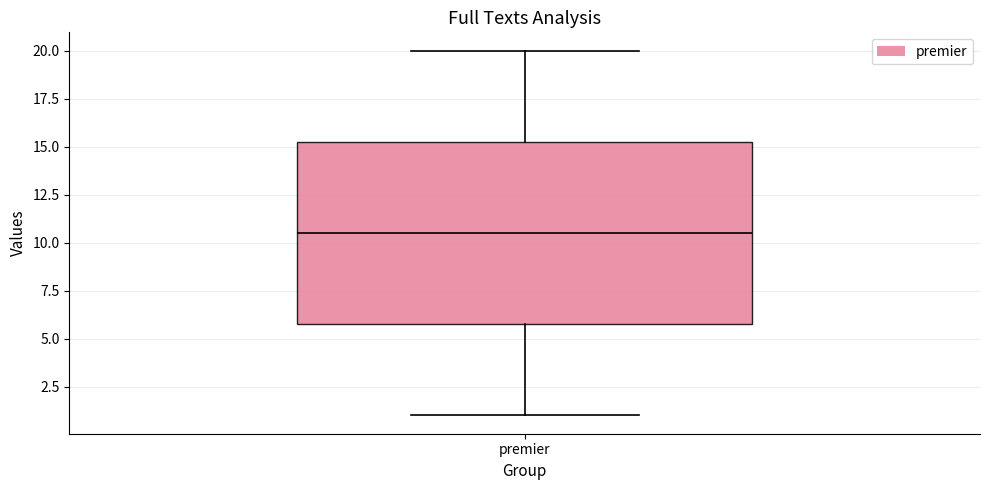

Where does the lower whisker of the box for premier end on the y-axis? The values are not printed on the chart, so give them approximately, as read against the axis.

1.0